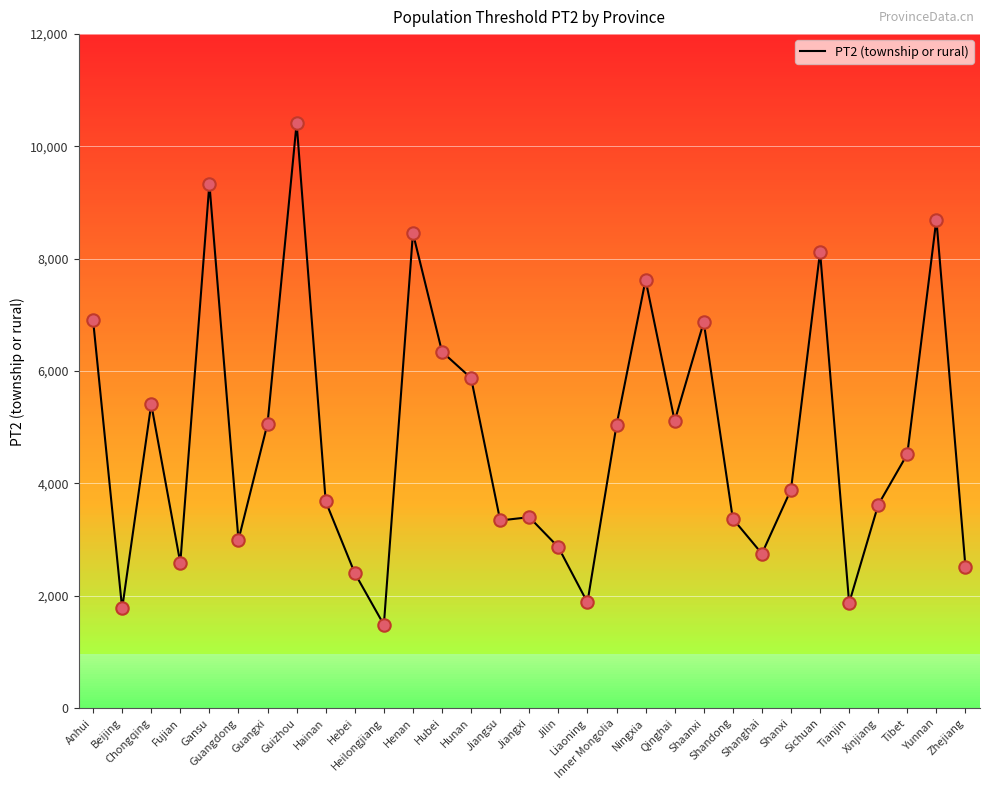

What is the change in value from Guizhou to Yunnan?

-1714